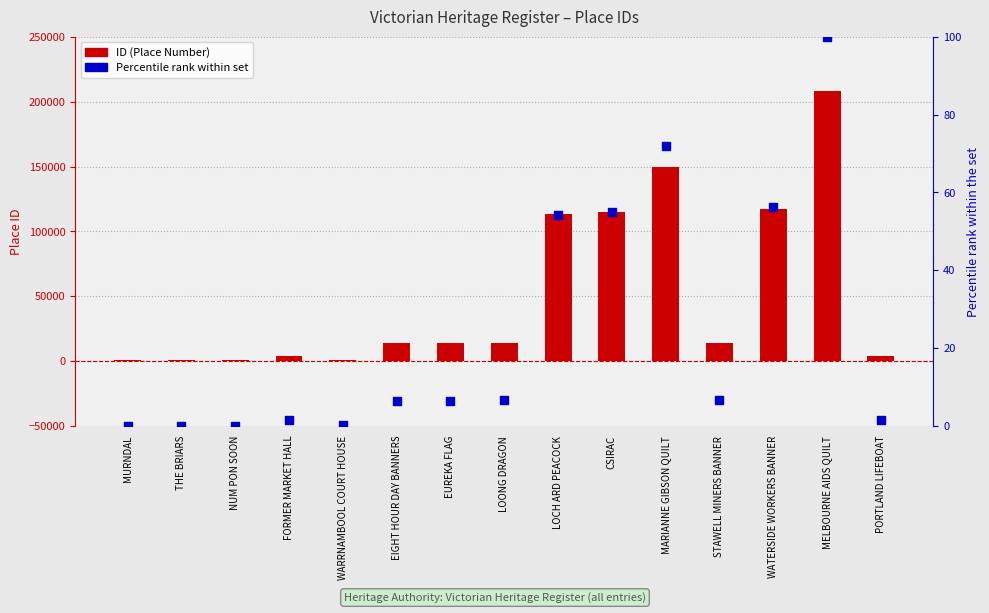

What are all the series names shown in the legend?

ID (Place Number), Percentile rank within set